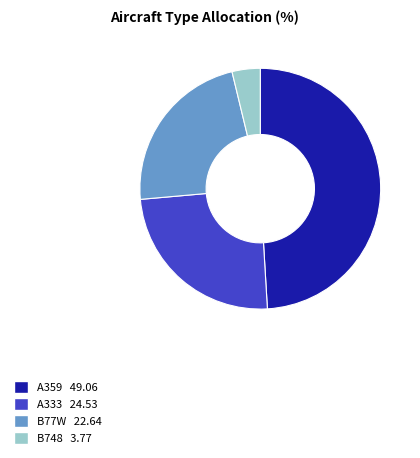

Combined, do A359 49.06 and A333 24.53 account for over 50%?

Yes